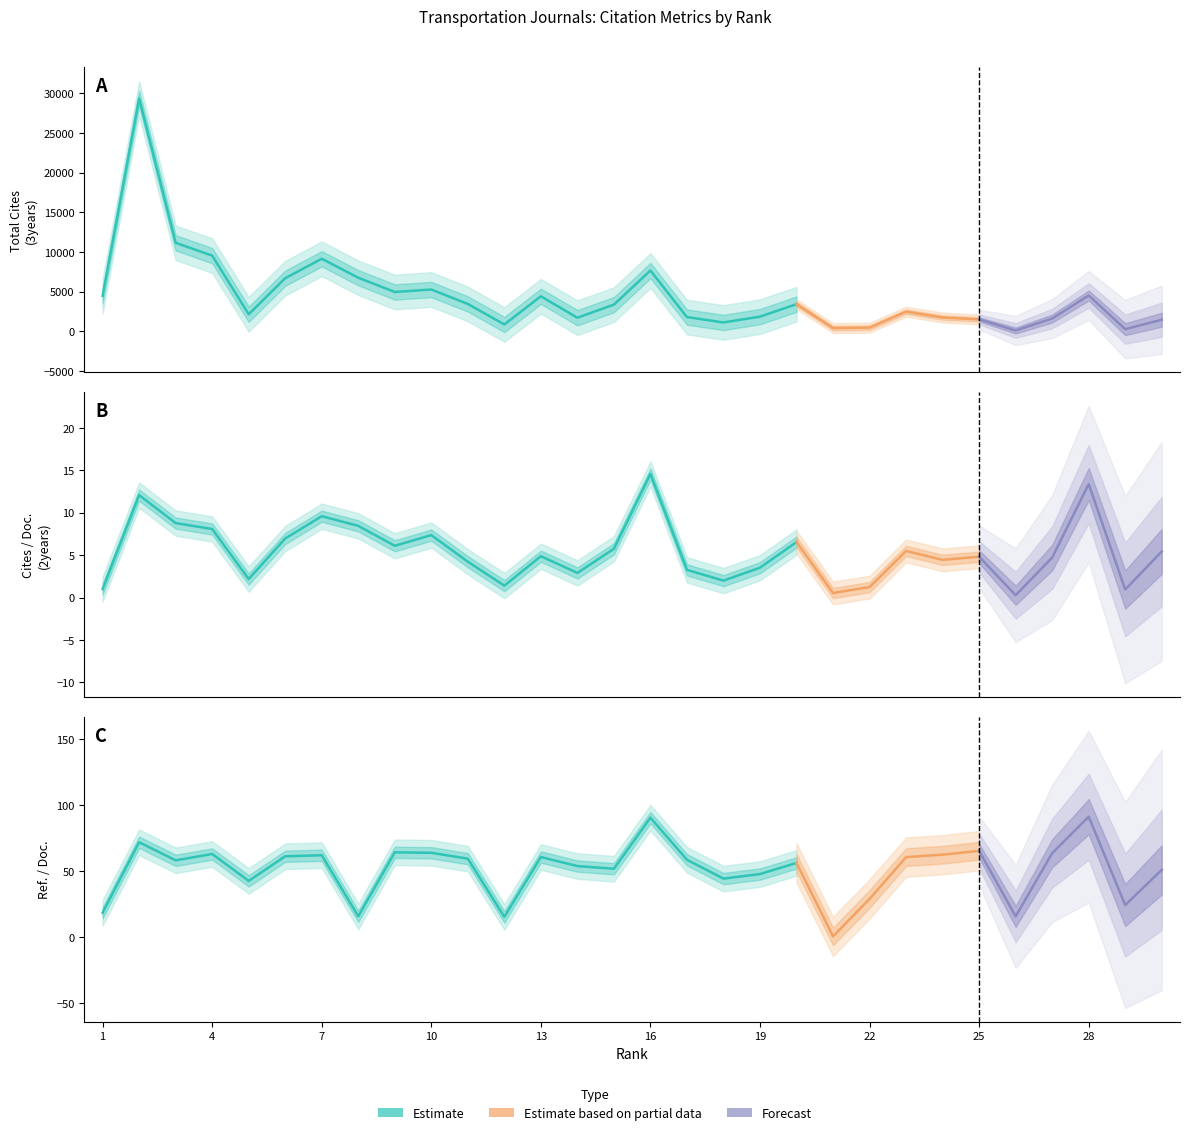

In Cites / Doc. (2years), how many points are higher than both neighbors (excluding endpoints)?

9